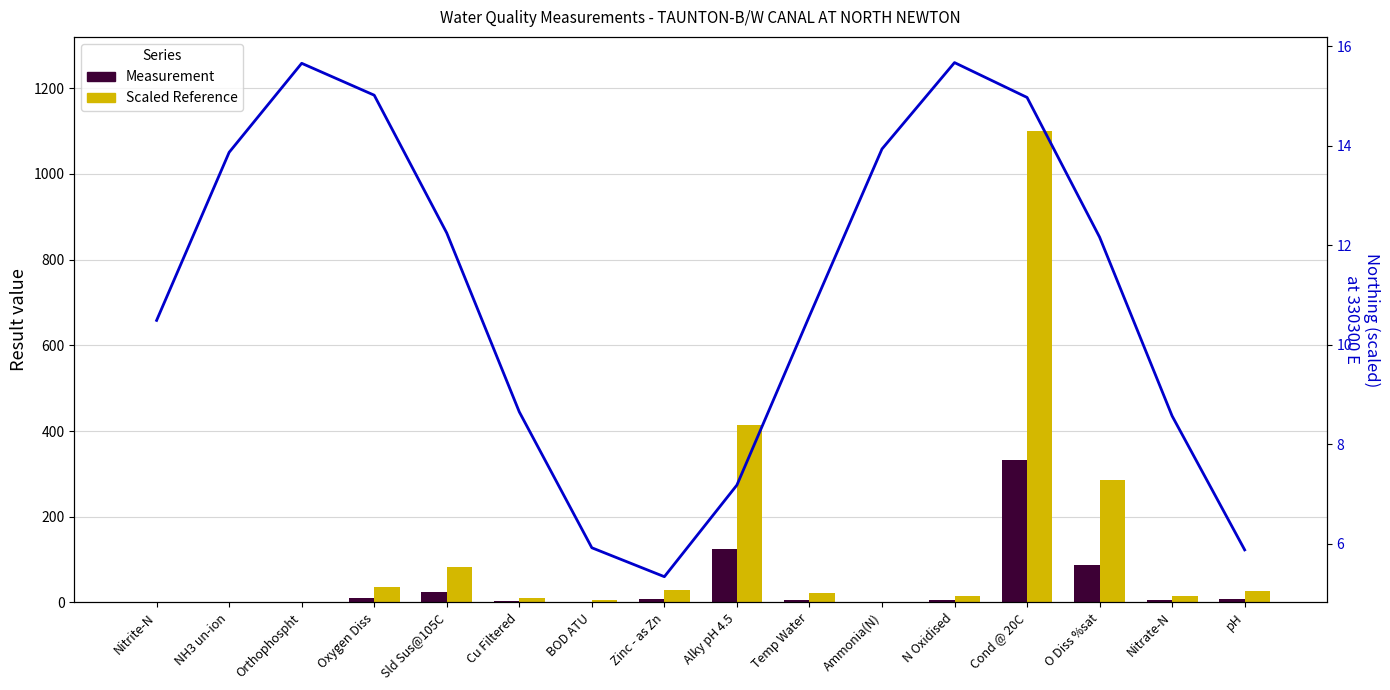

Which category has the highest value across all series?

Cond @ 20C